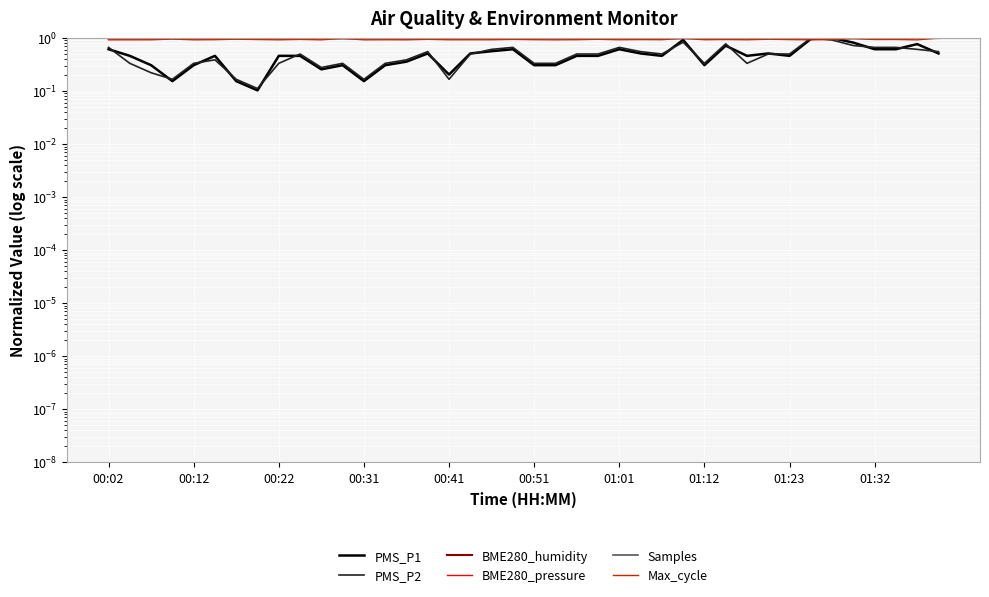

Is the value of BME280_humidity at 01:01 greater than the value of Max_cycle at 15?

Yes